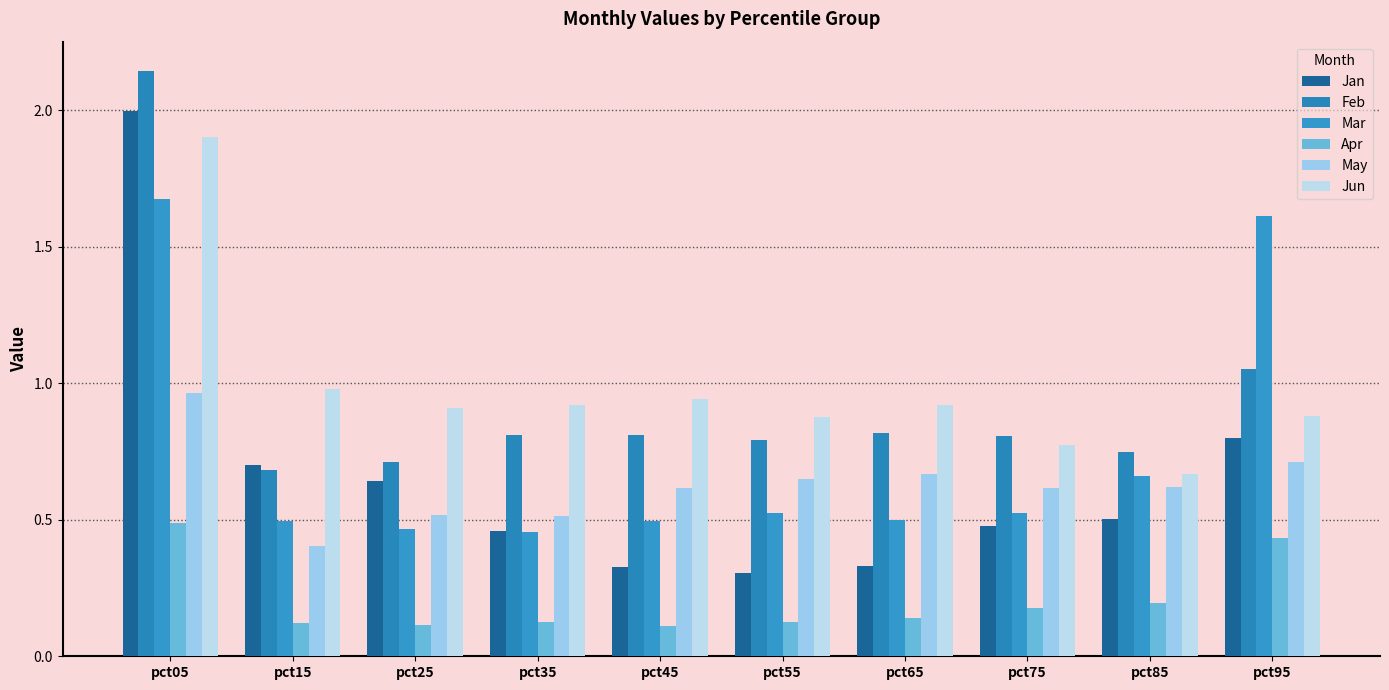

What is the difference between the Apr values at pct75 and pct15?

0.1